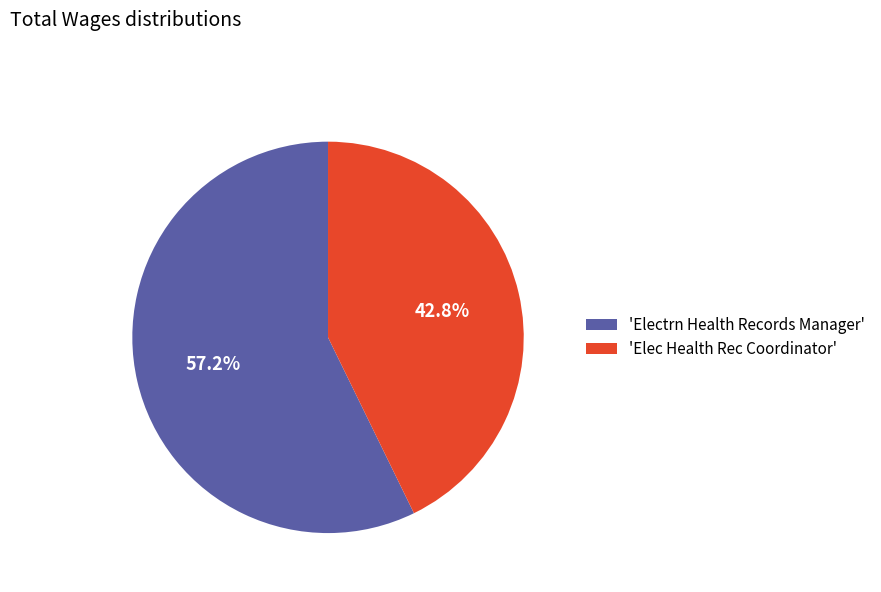

Combined, what portion of the pie is 'Electrn Health Records Manager' and 'Elec Health Rec Coordinator'?

100.0%